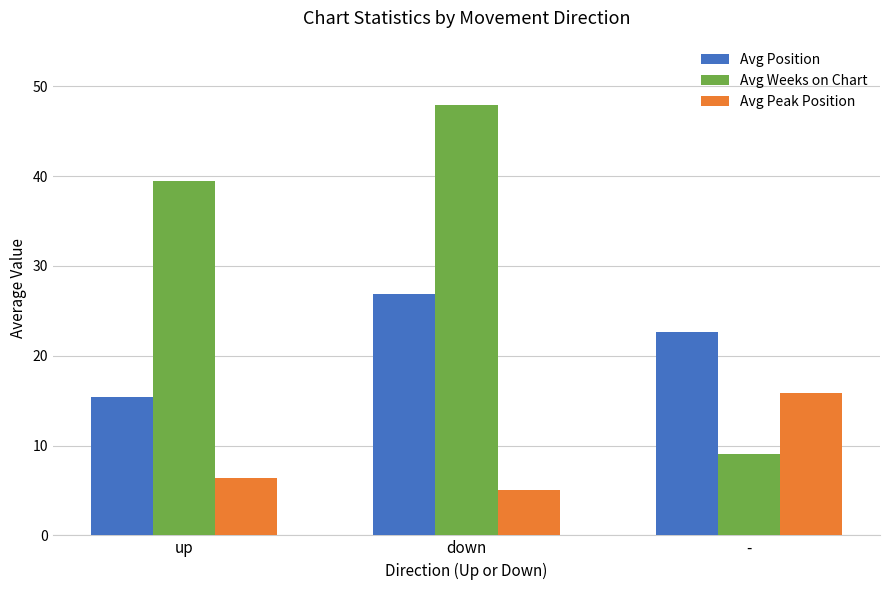

Read the Avg Weeks on Chart value at -.

9.1